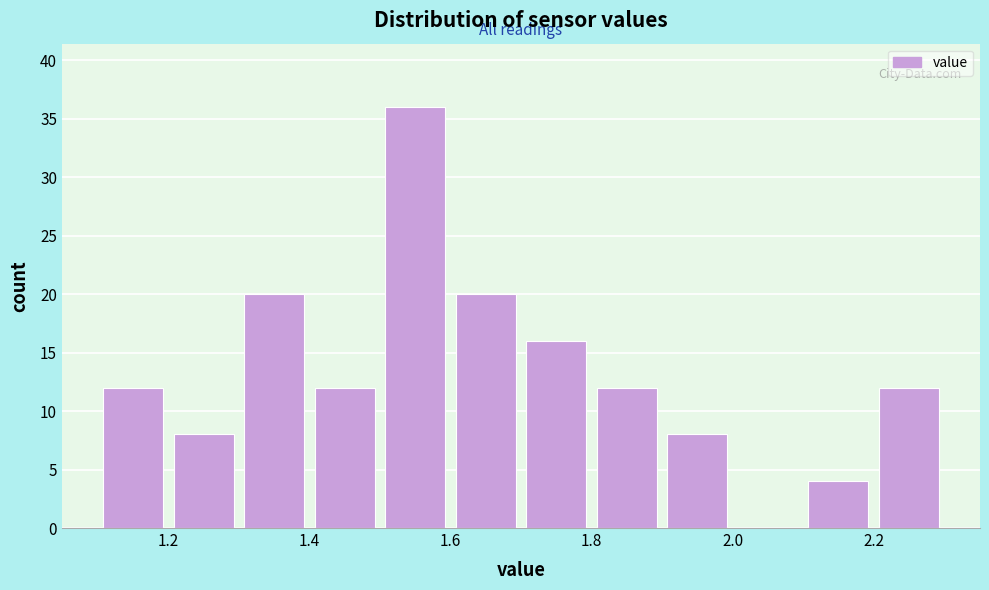

What is the height of the bar covering 1.8 to 1.9 on the x-axis? The values are not printed on the chart, so give them approximately, as read against the axis.

12